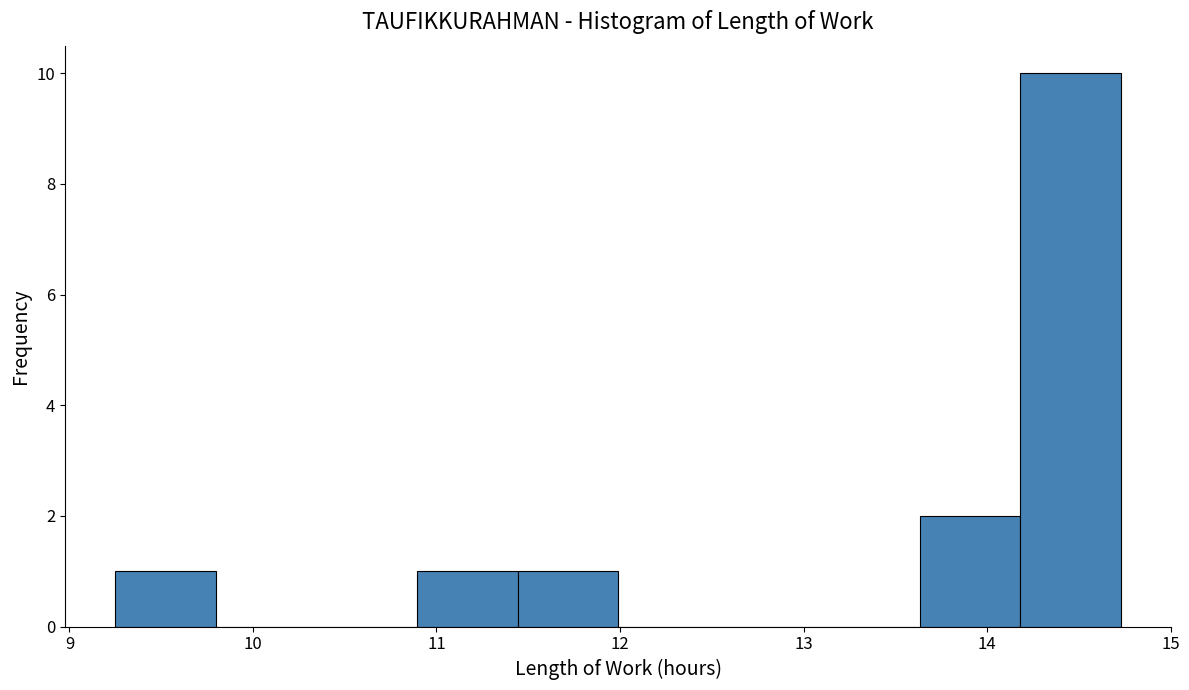

Reading left to right, transcribe this chart: for each bar, give the range it covers on the x-axis and its height. Neither the bar edges nor the heights are printed on the chart, so give them approximately, as read against the axes.

9.3 to 9.8: 1
9.8 to 10.3: 0
10.3 to 10.9: 0
10.9 to 11.4: 1
11.4 to 12.0: 1
12.0 to 12.5: 0
12.5 to 13.1: 0
13.1 to 13.6: 0
13.6 to 14.2: 2
14.2 to 14.7: 10